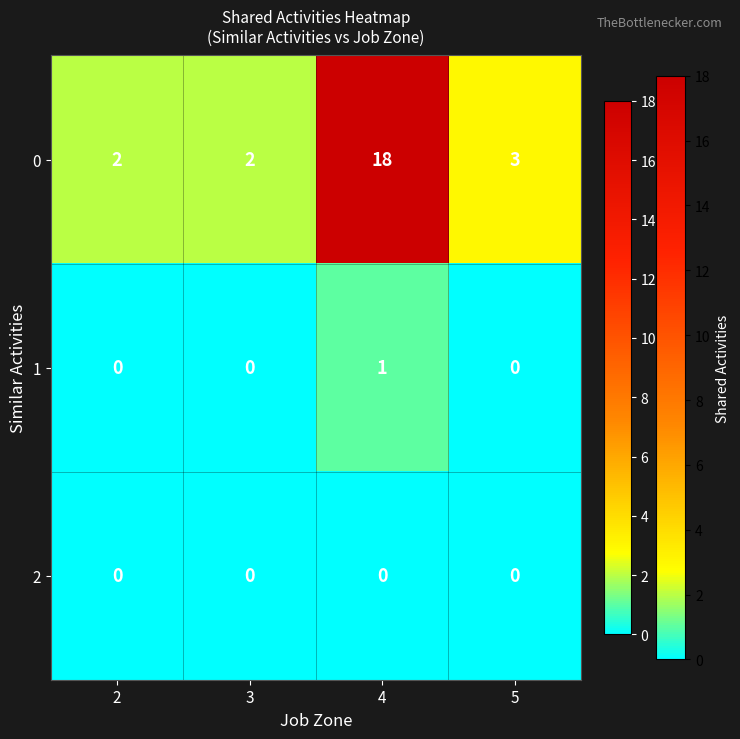

At which category is the sum across all series the highest?

4